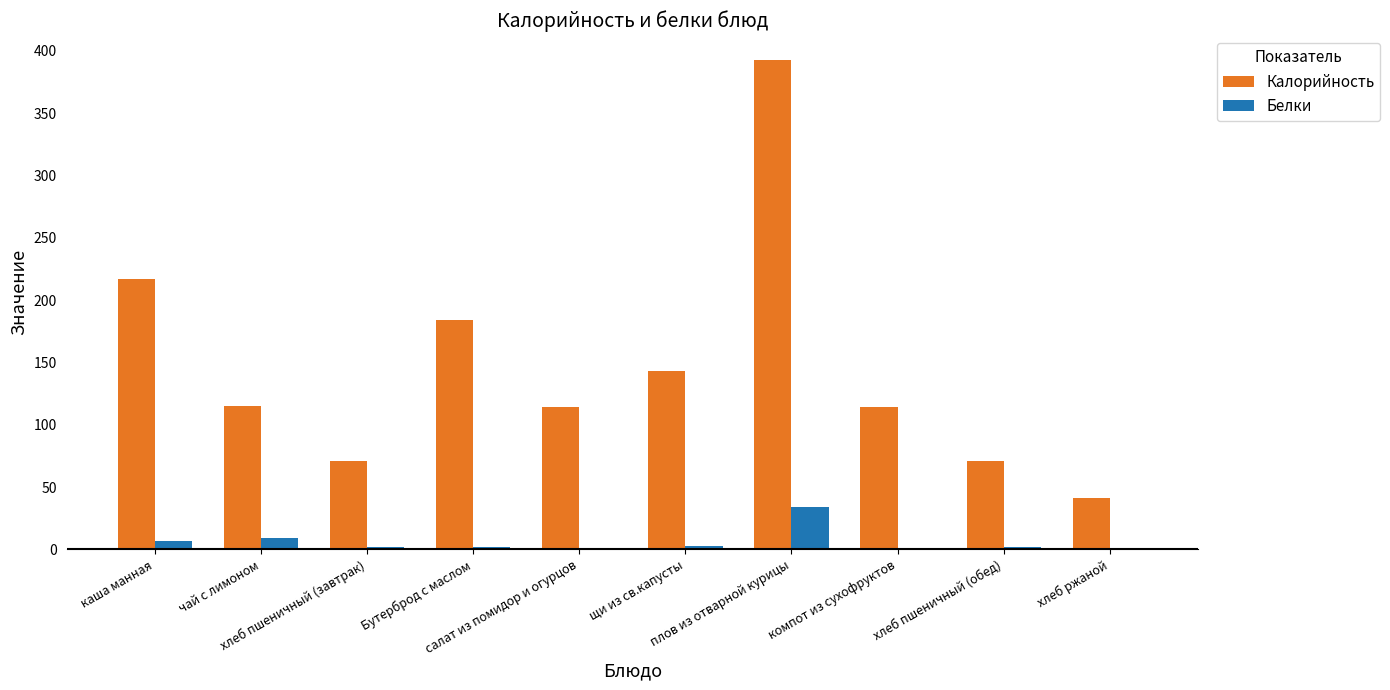

What is the sum of all Калорийность values?

1463